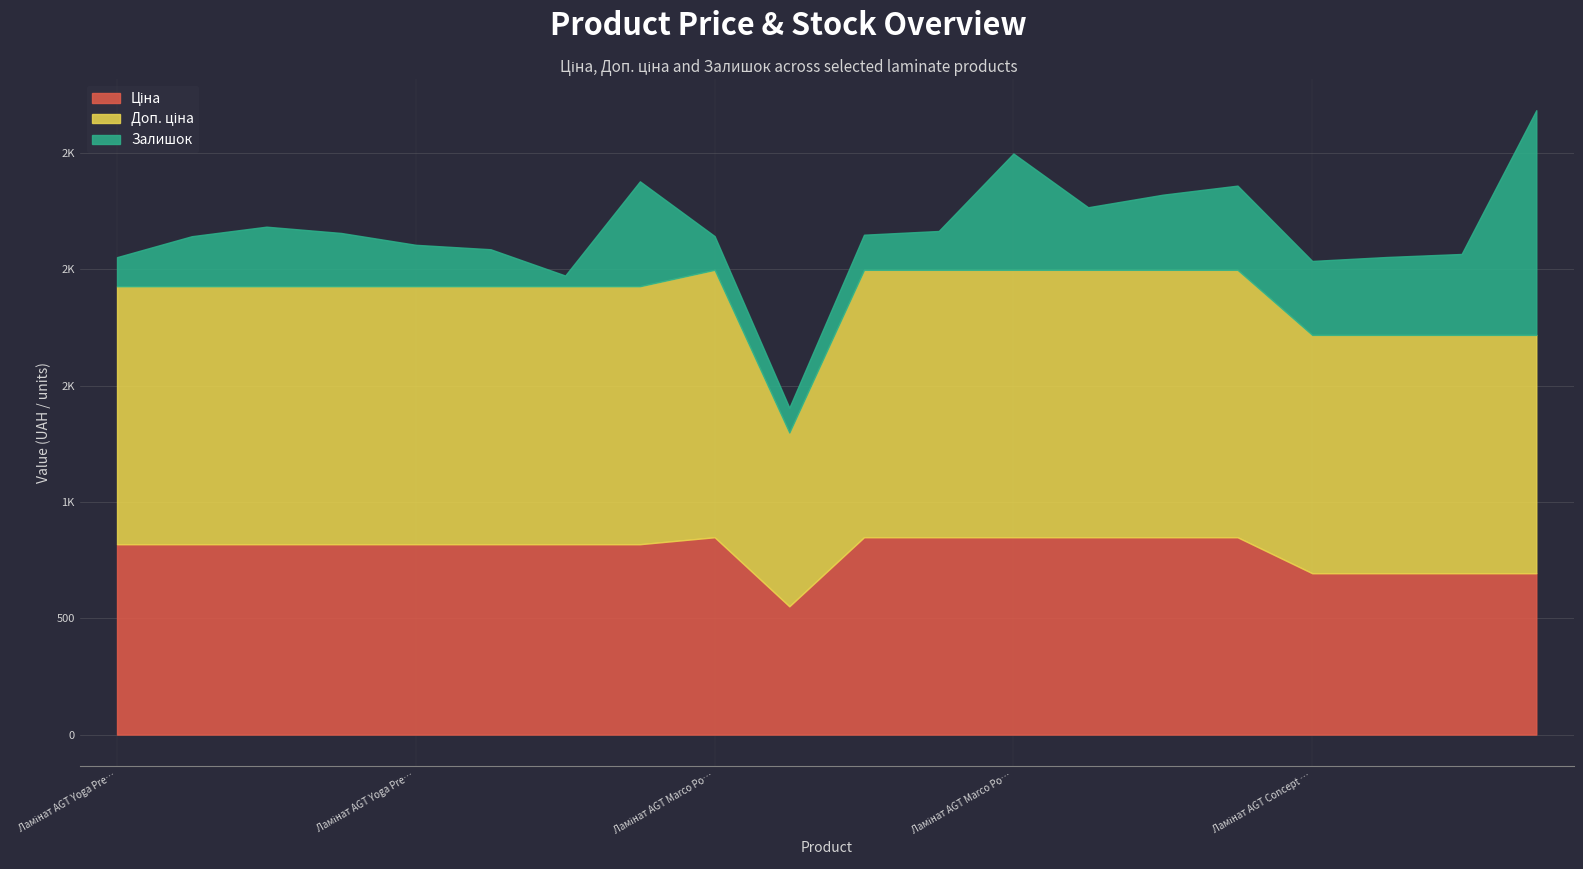

True or false: Залишок has a value of 538.7 at Ламінат AGT Marco Polo PRK919.

False